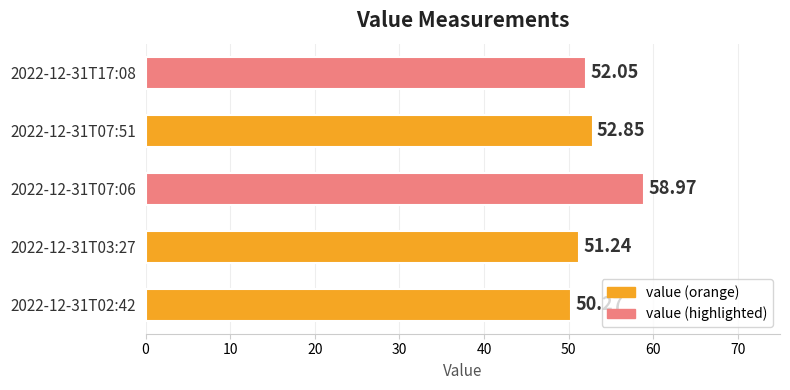

Which has a higher value, 2022-12-31T02:42 or 2022-12-31T03:27?

2022-12-31T03:27